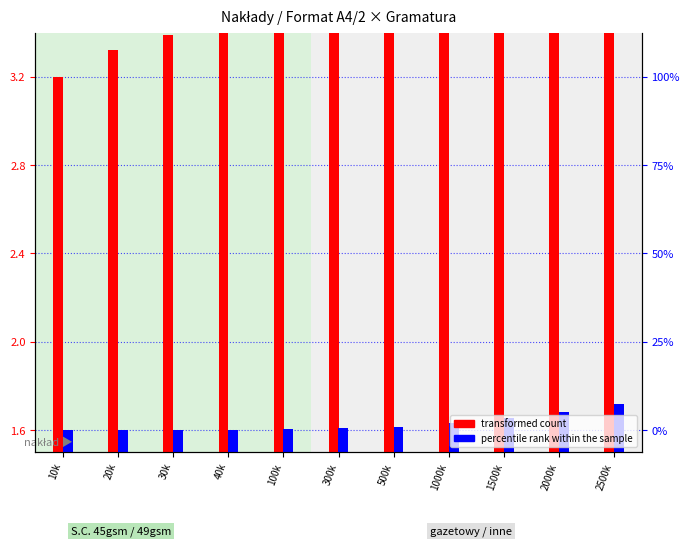

Between 10k and 2000k, which series saw the biggest shift?

transformed count